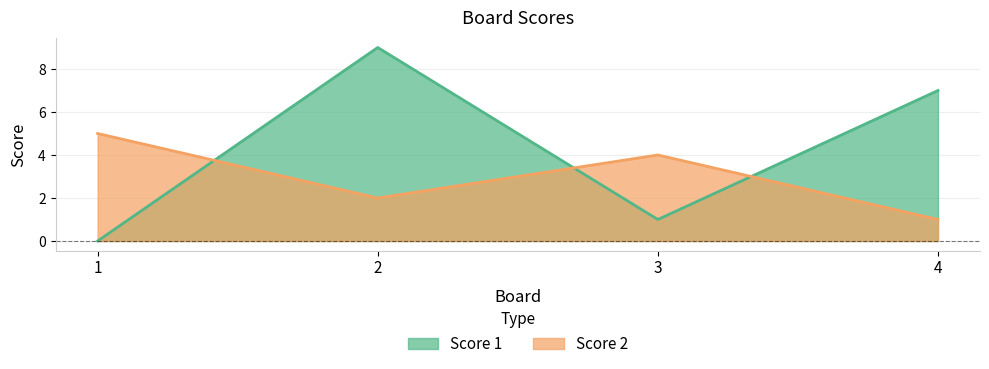

Is the value of Score 2 at 3 greater than the value of Score 1 at 3?

Yes